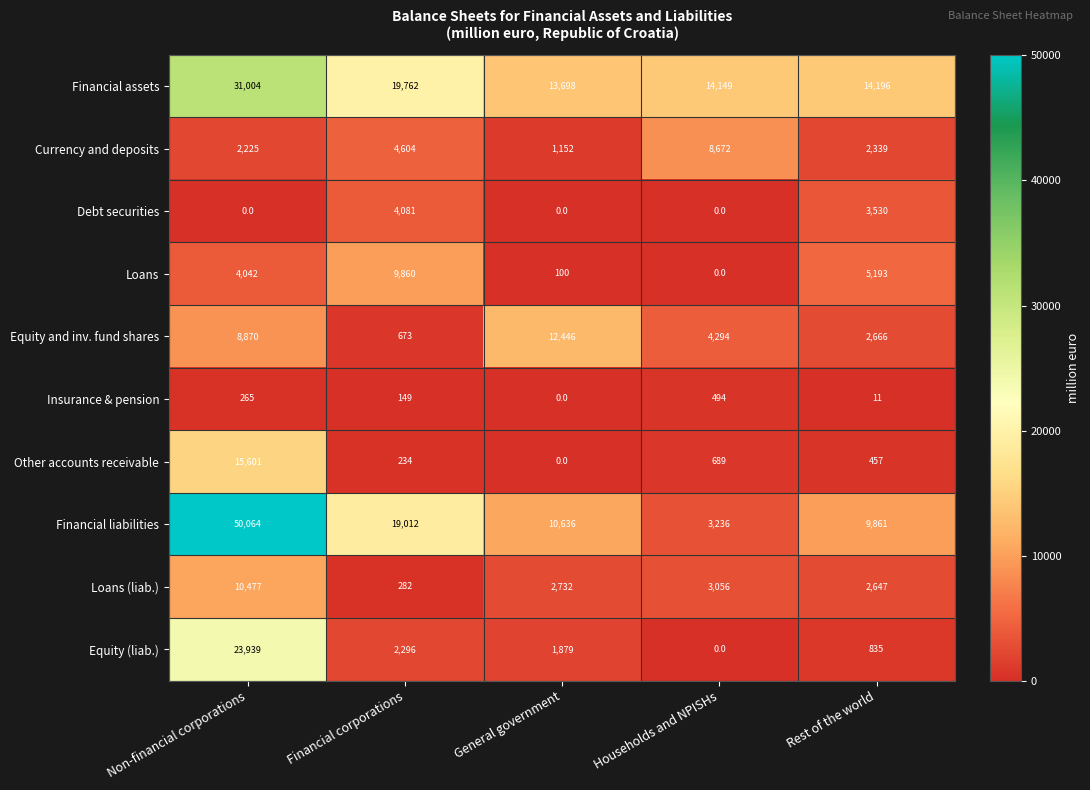

At which label is Loans closest to 4930?

Rest of the world